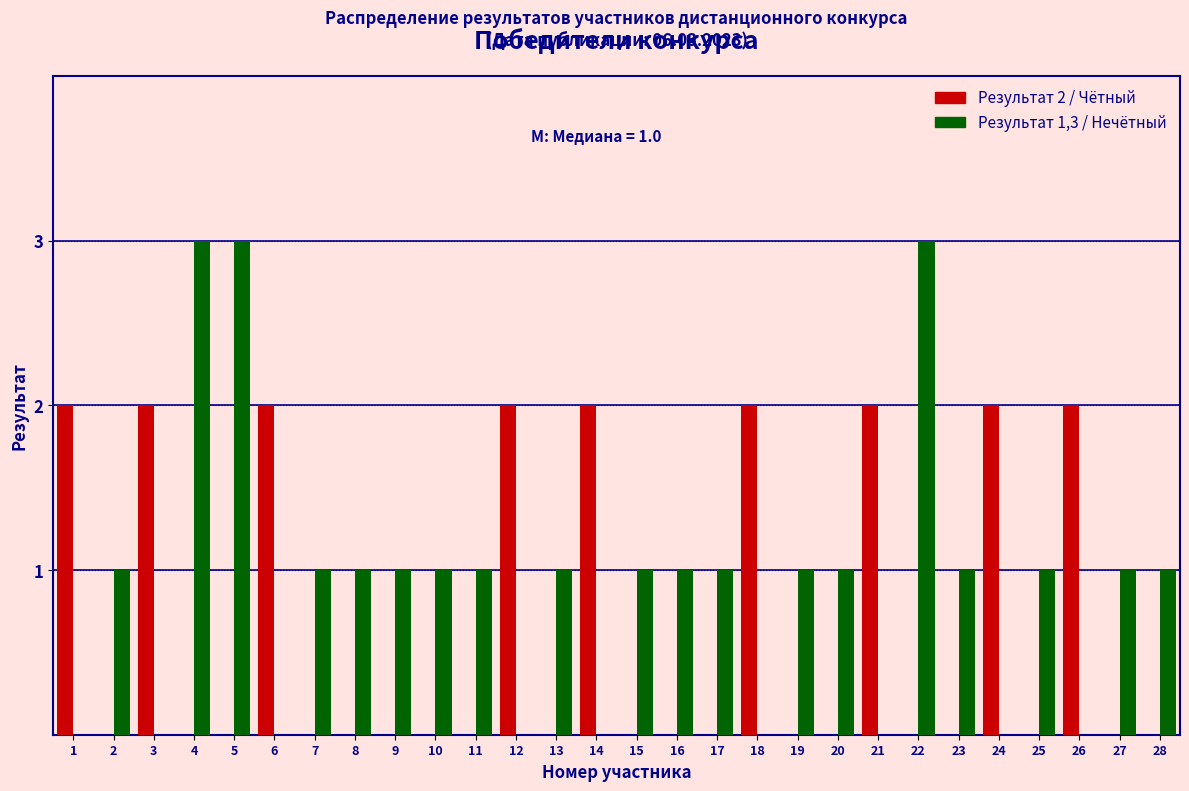

What is the greatest value displayed?

3